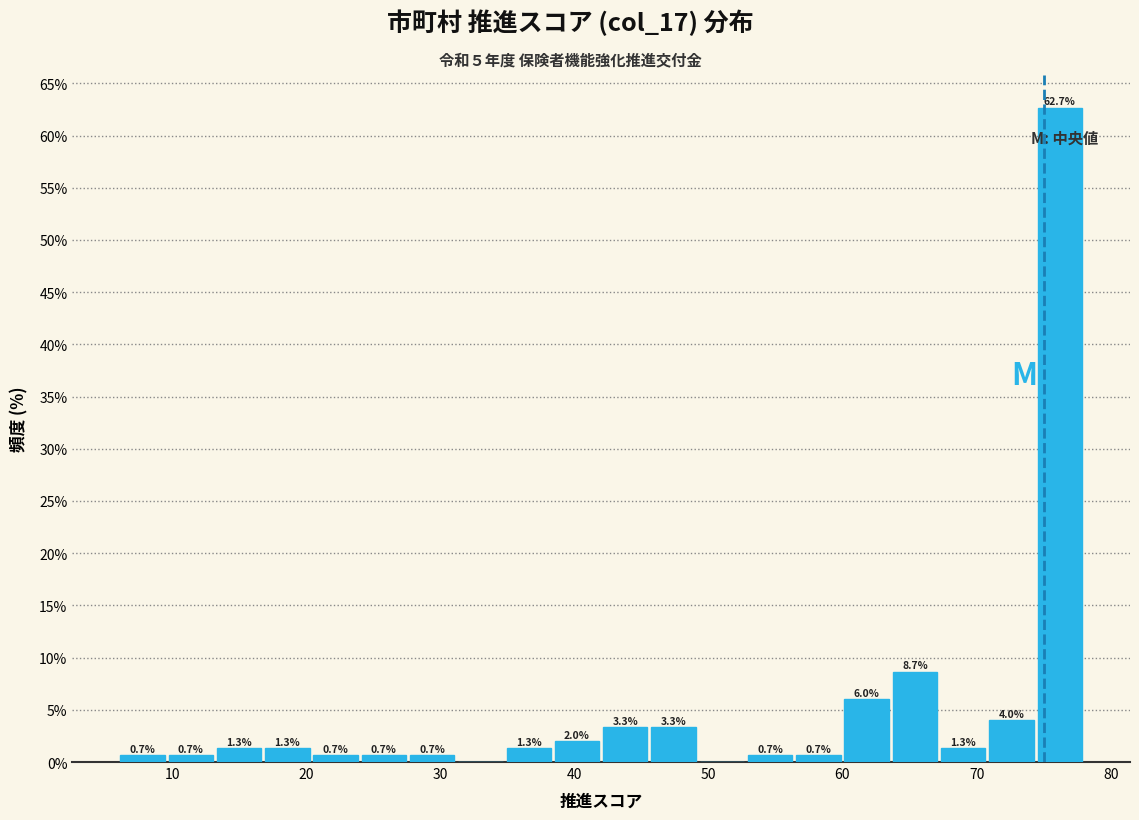

Read against the x-axis, roughly where is the centre of the tallest bar?

76